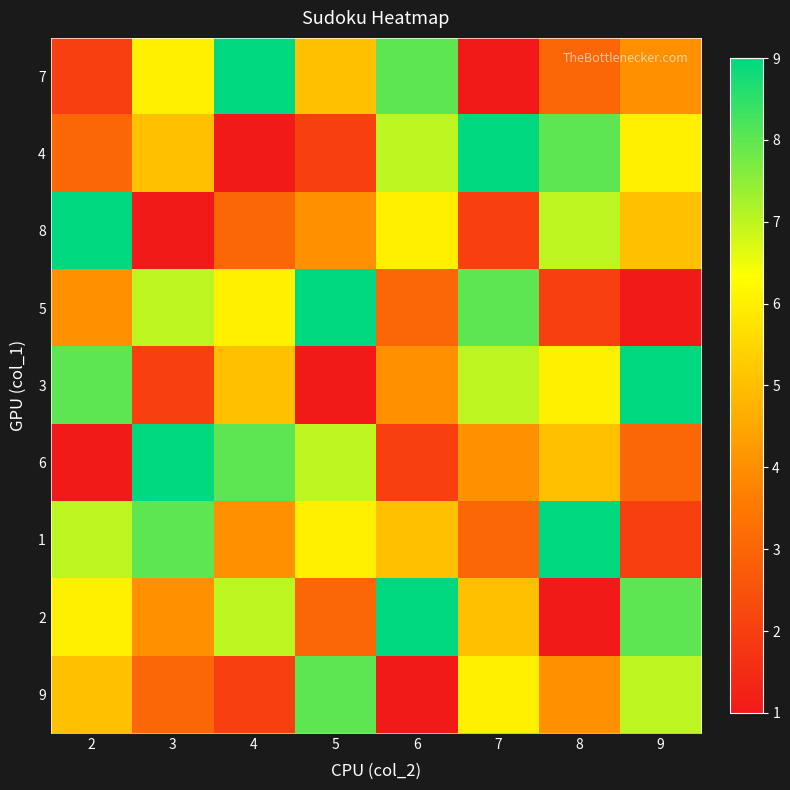

Rank the series by their maximum value, from lowest to highest.

9, 7, 4, 8, 5, 3, 6, 1, 2